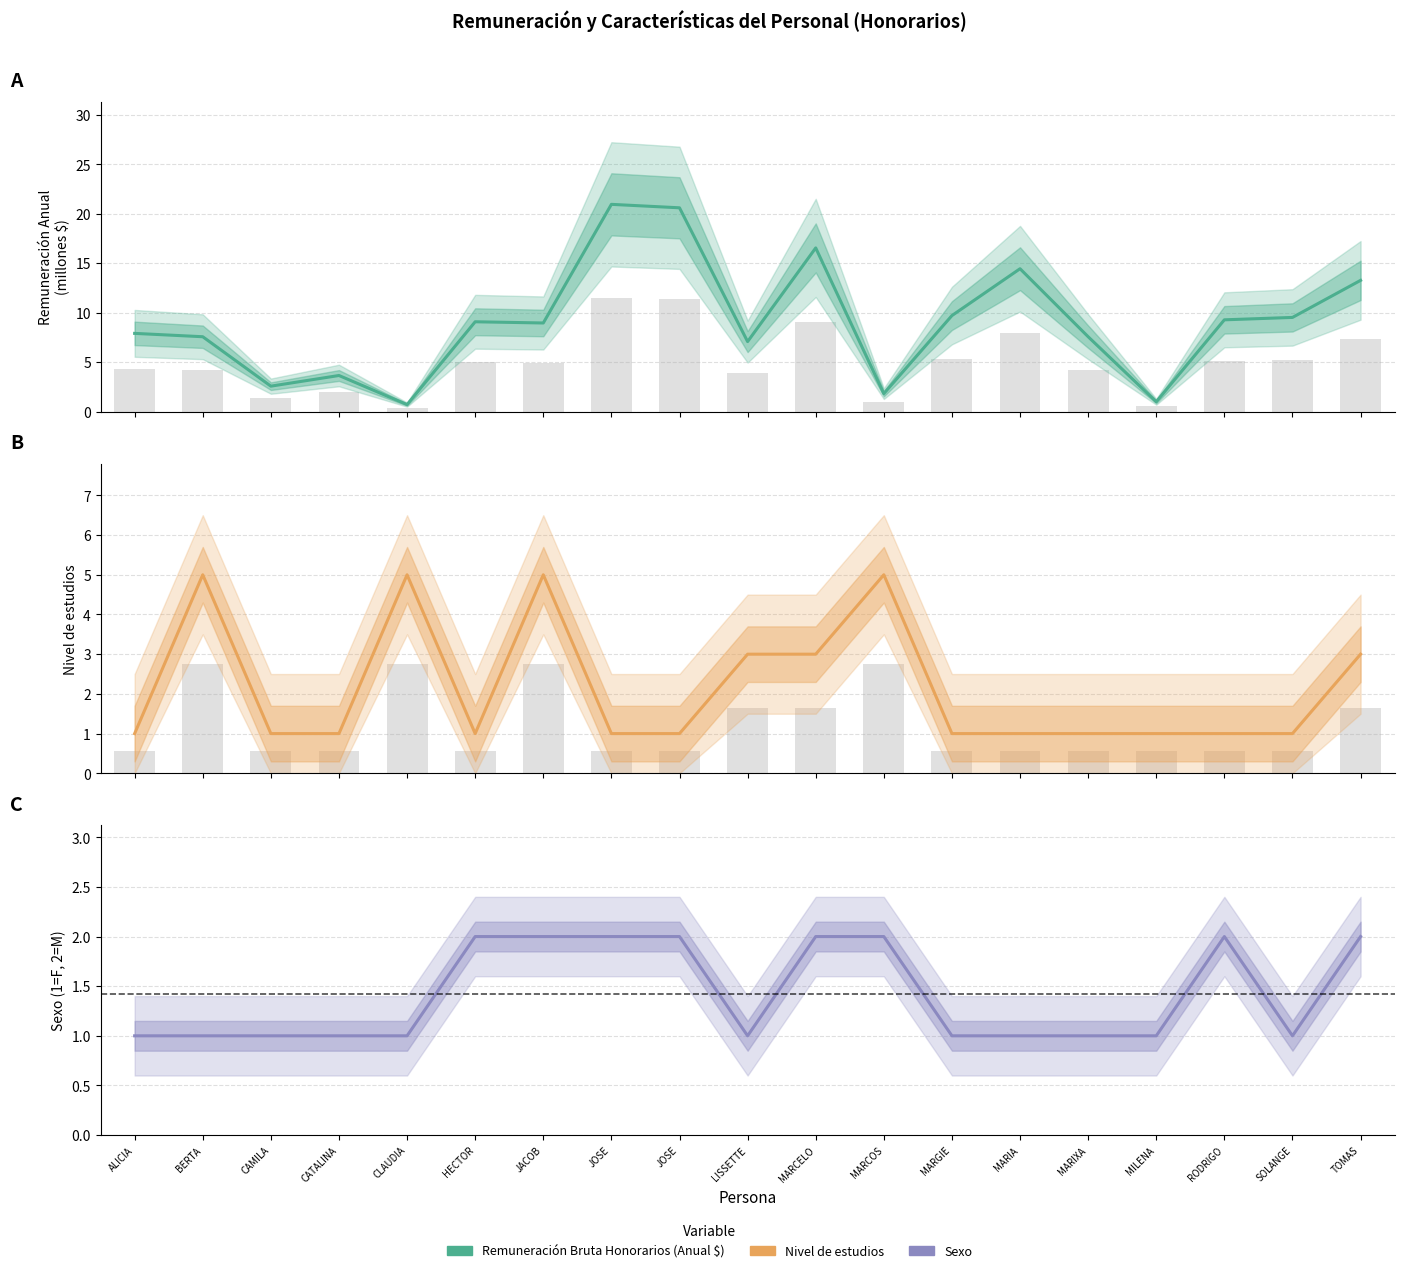

Which label corresponds to the largest value in the chart?

JOSE